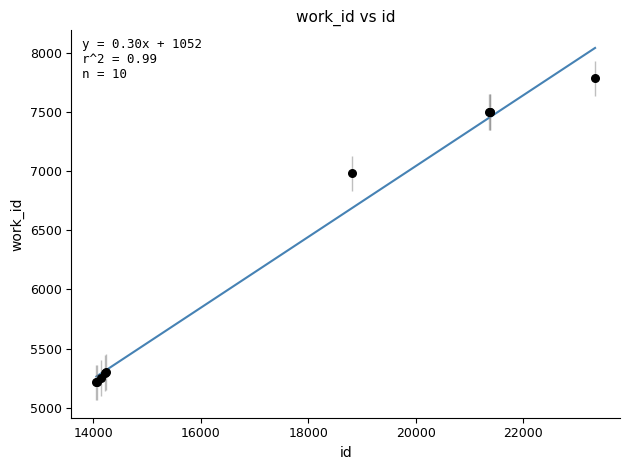

What Y value in the scatter plot is closest to 6499?

6982